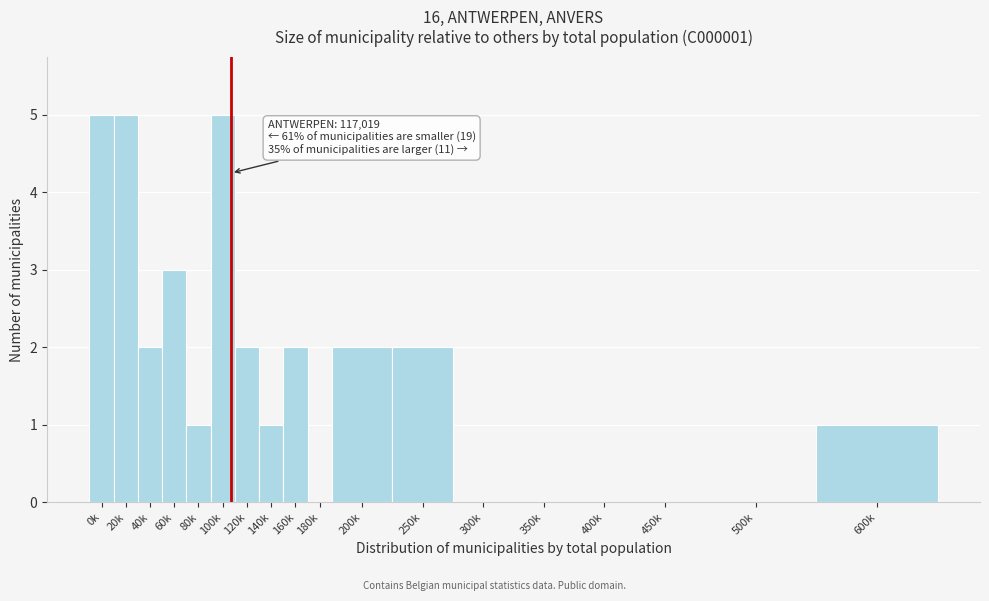

Reading left to right, transcribe all the data shown in this chart.

0k=5	20k=5	40k=2	60k=3	80k=1	100k=5	120k=2	140k=1	160k=2	180k=0	200k=2	250k=2	300k=0	350k=0	400k=0	450k=0	500k=0	600k=1